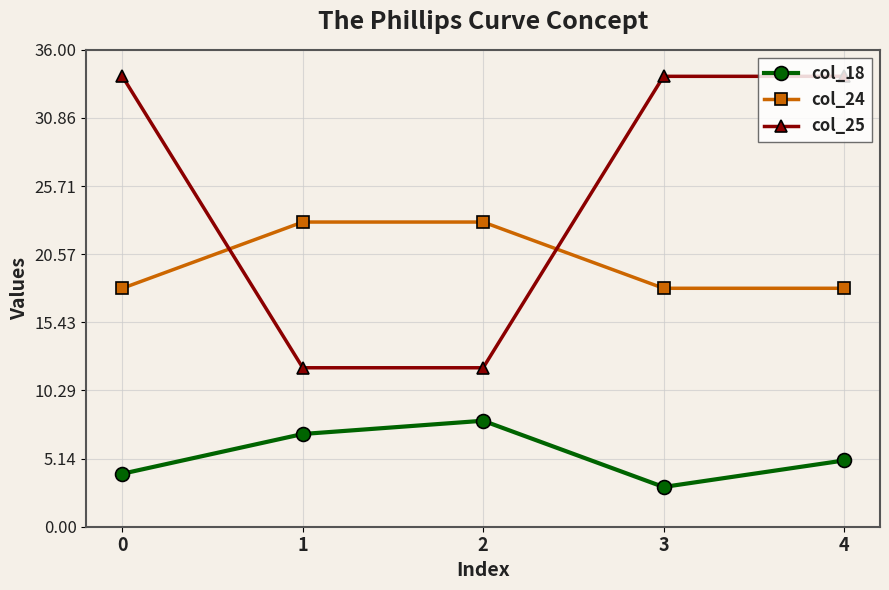

What is the greatest value displayed?

34